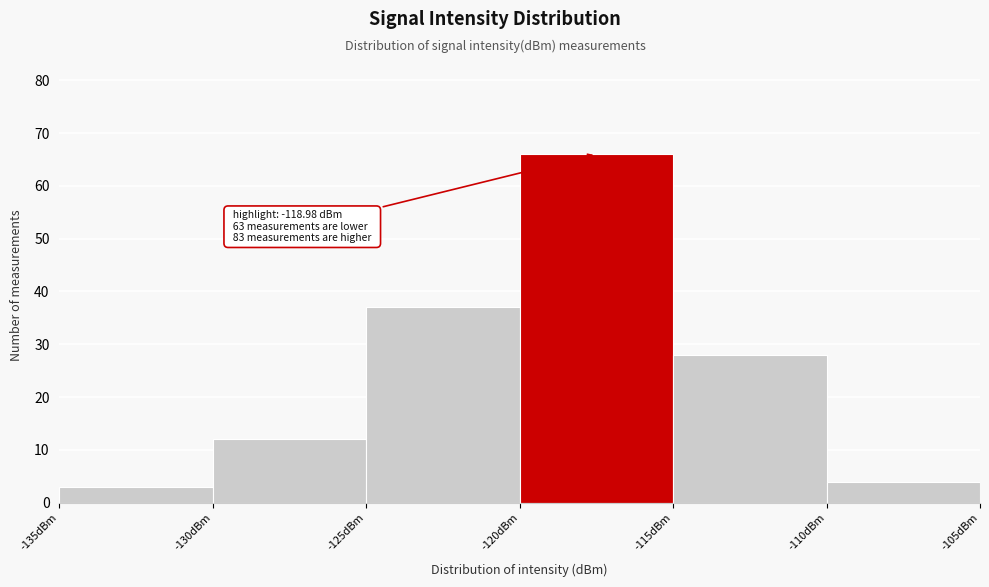

Over which range of the x-axis is the bar tallest?

-120 to -115